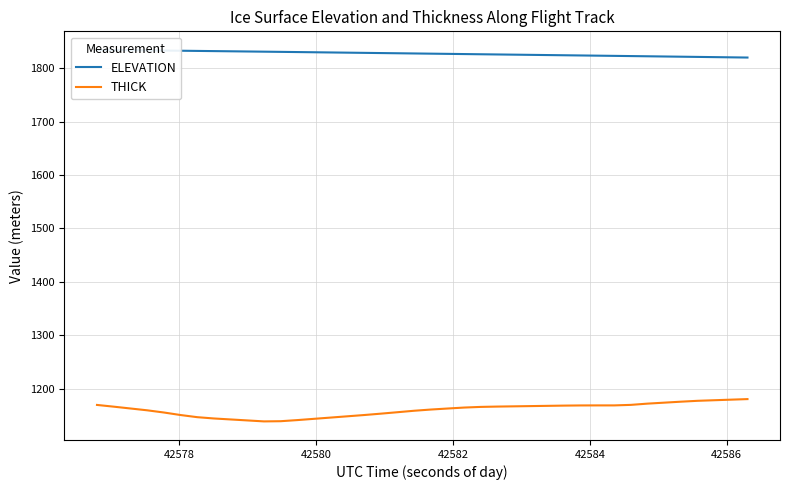

Rank the series by their maximum value, from highest to lowest.

ELEVATION, THICK